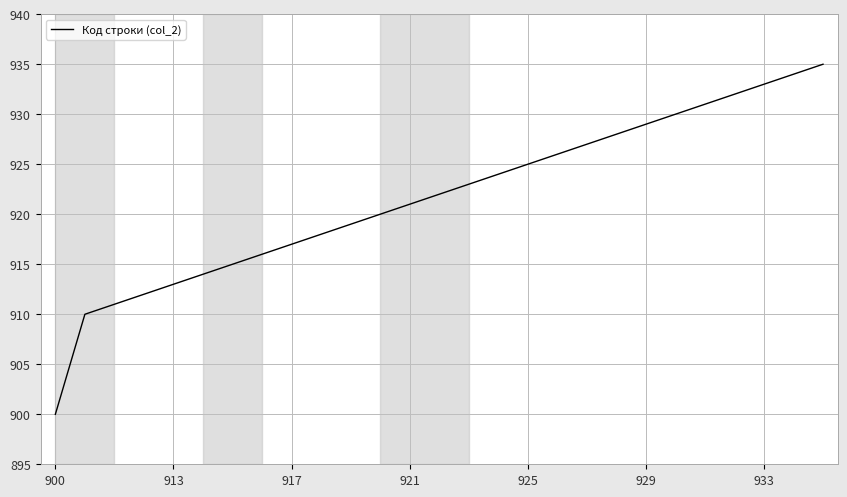

What is the minimum value shown in the chart?

900